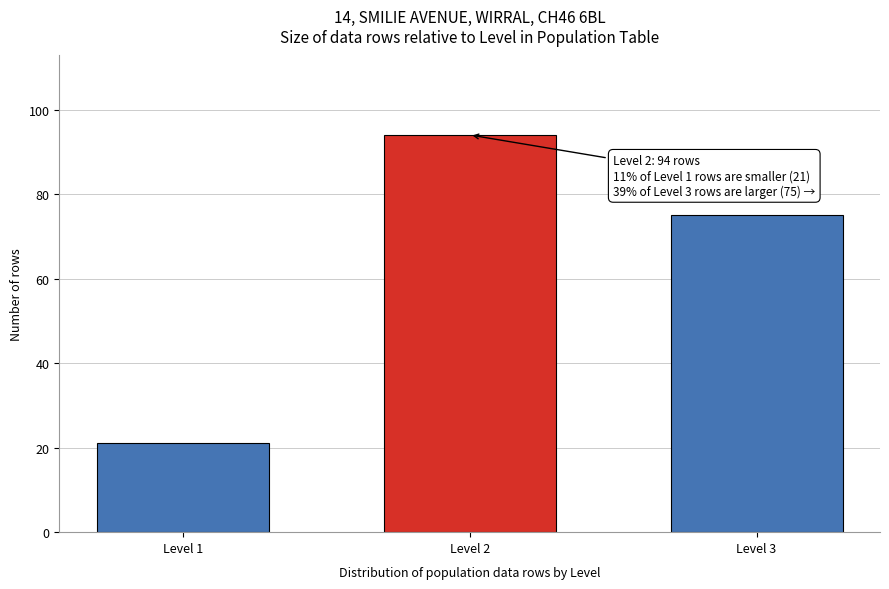

Reading left to right, transcribe all the data shown in this chart.

Level 1=21	Level 2=94	Level 3=75